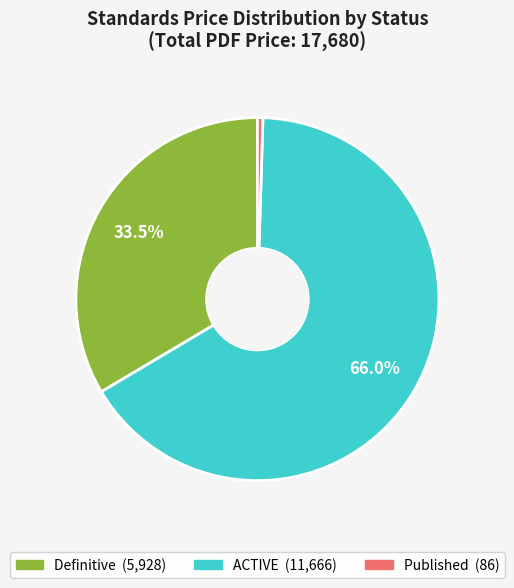

Is there any slice that represents more than half of the pie?

Yes